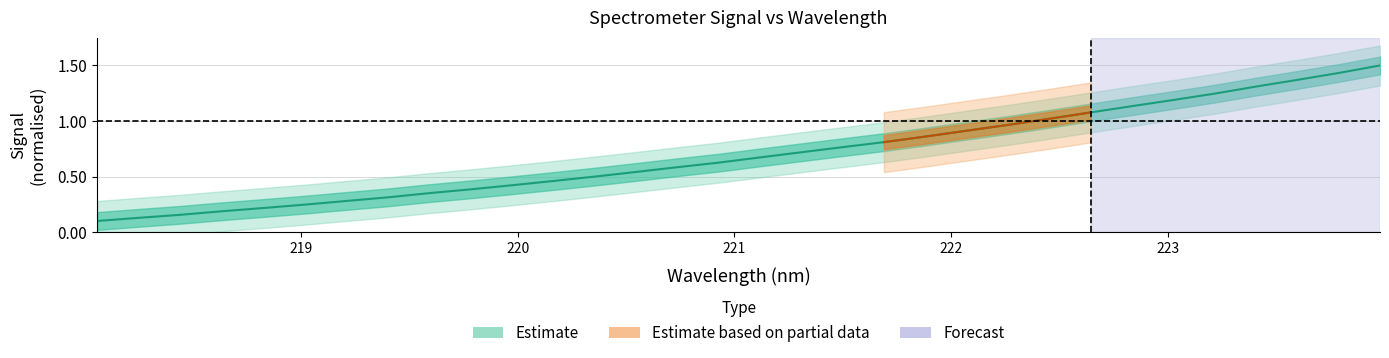

Is it true that the value at 222.8355 is 1.1?

True